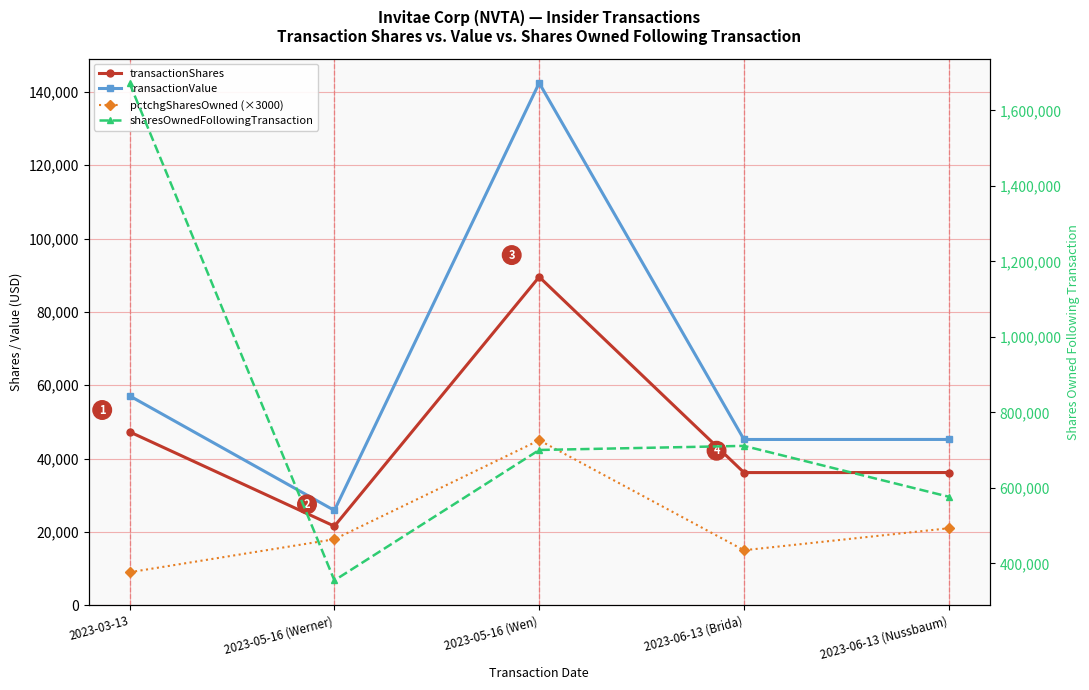

What is the spread (max minus min) of values at 2023-06-13 (Brida)?

696166